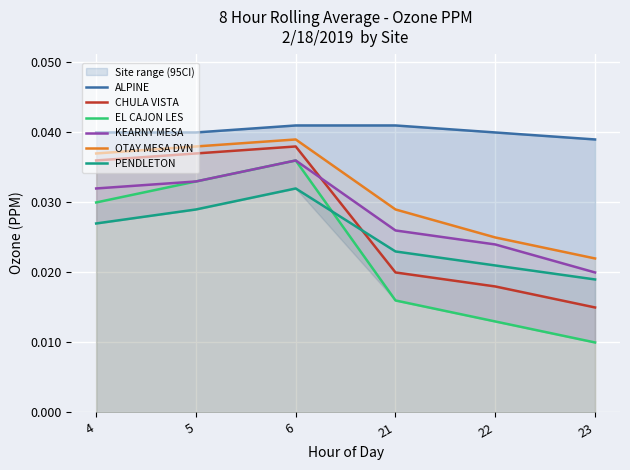

True or false: CHULA VISTA has more than 1 interior local peaks.

False